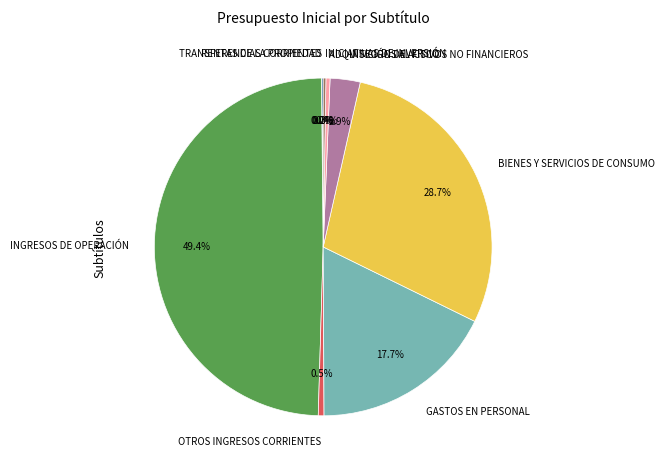

What is the ratio of the value at GASTOS EN PERSONAL to the value at INGRESOS DE OPERACIÓN?

0.4